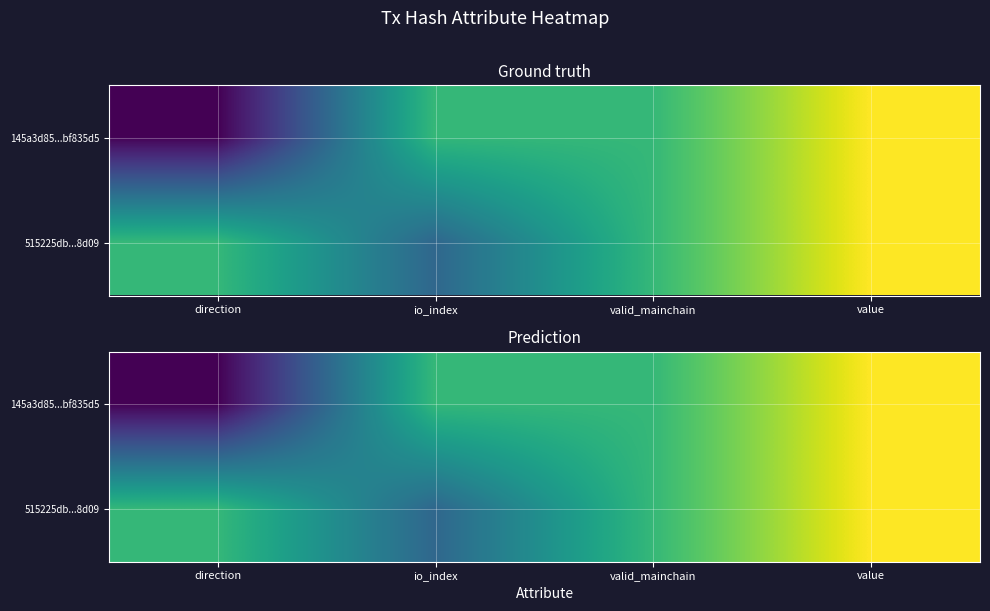

Which series has the largest total across all categories?

515225db...8d09